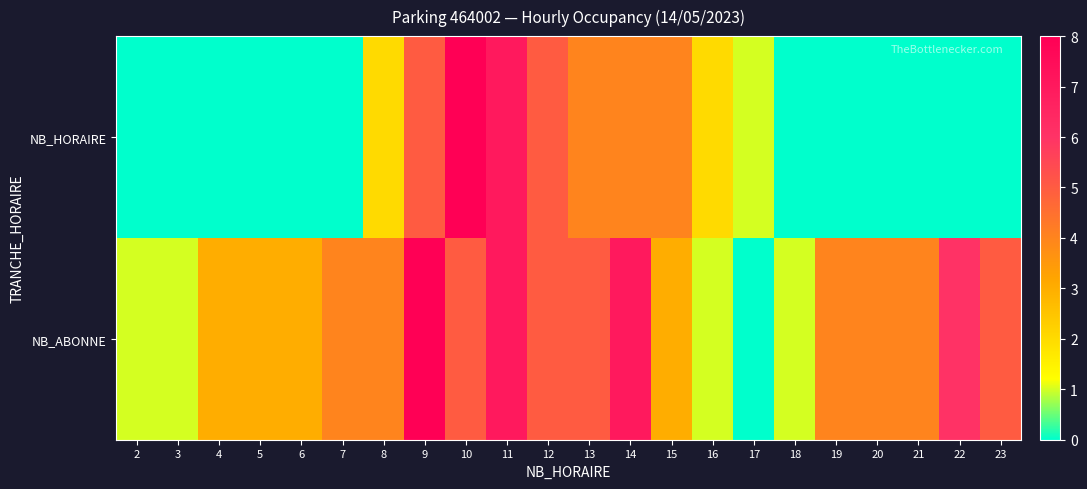

At which category is the sum across all series the highest?

11